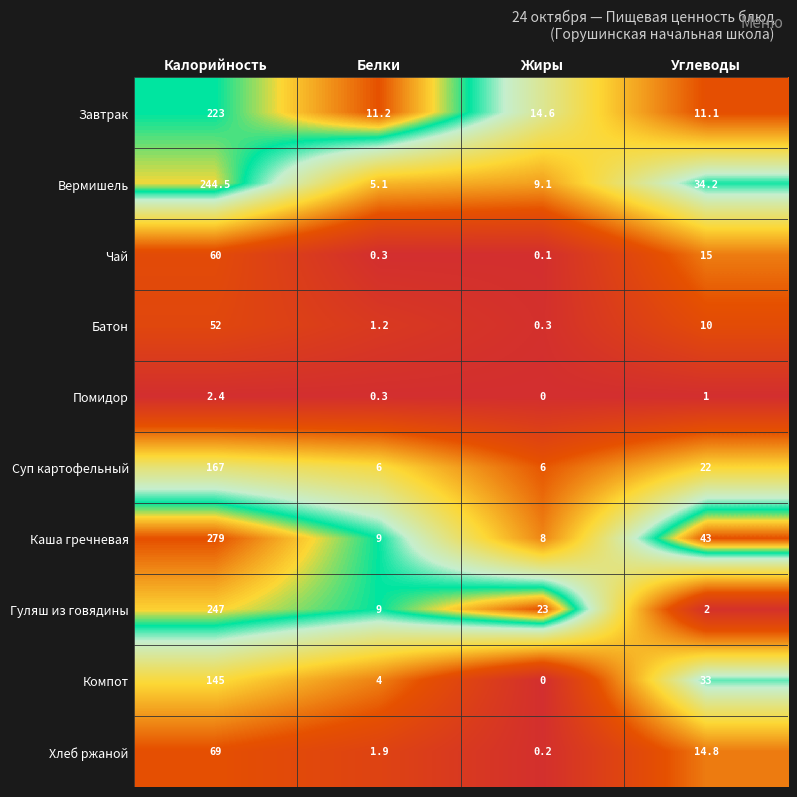

At which label does Батон first exceed 10?

Калорийность